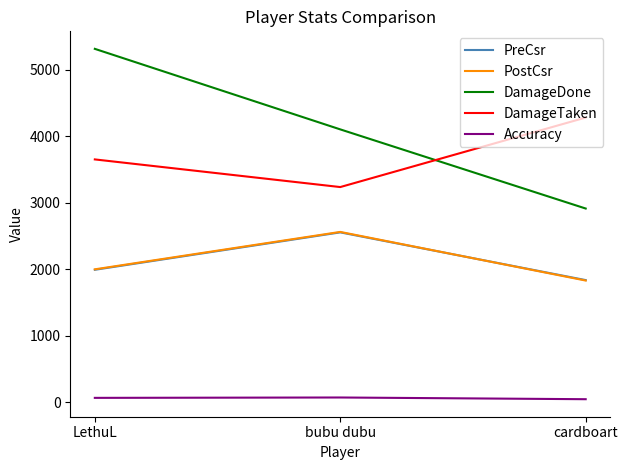

What is the difference between the PreCsr values at bubu dubu and LethuL?

563.0